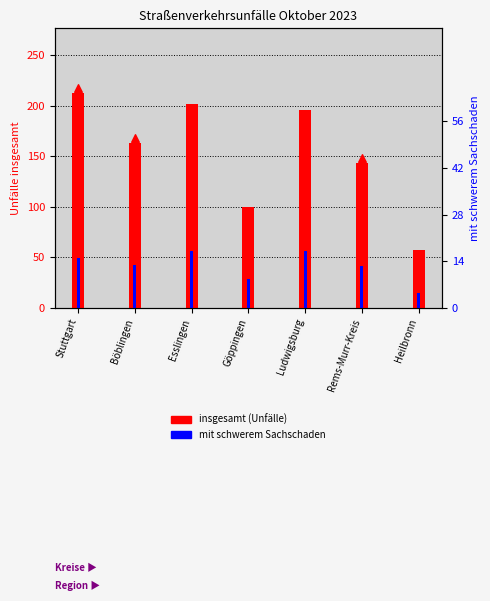

Which series contains the lowest Y value?

mit schwerem Sachschaden